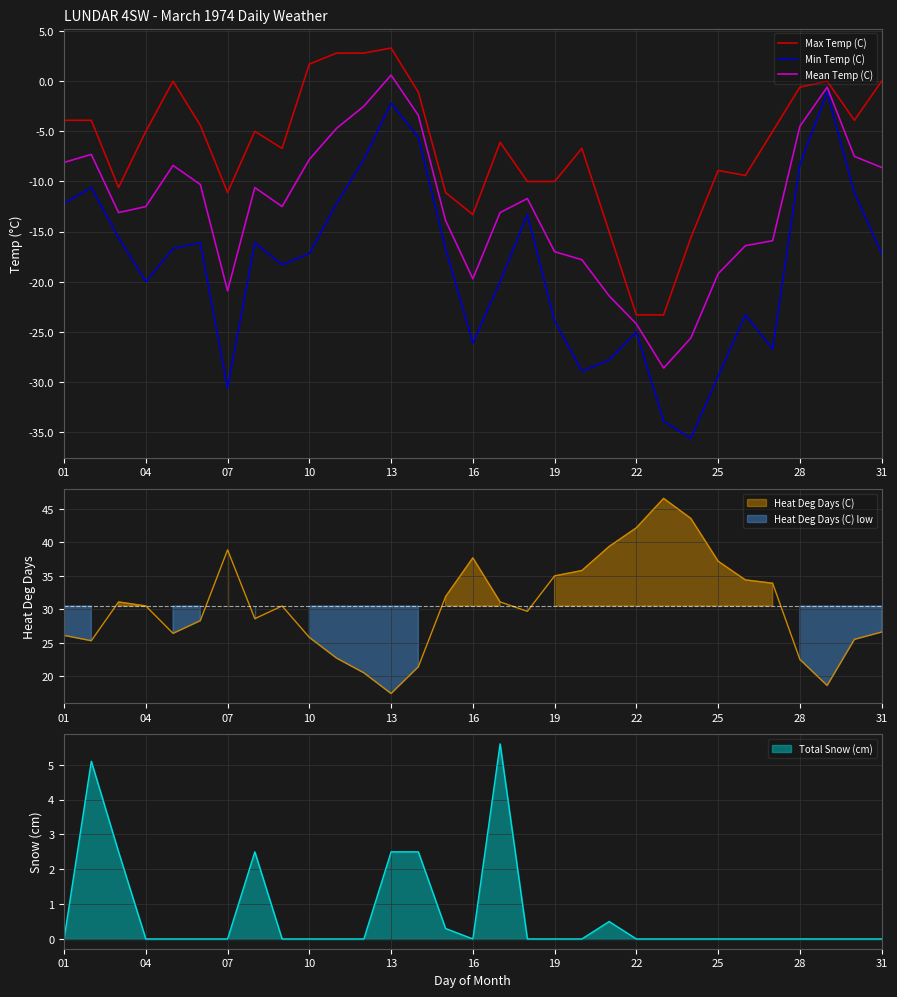

What is the value of the Min Temp (C) point at the 1st from the left?

-12.2